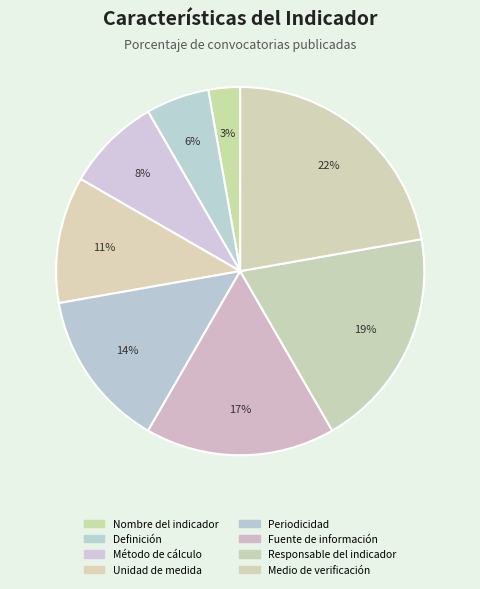

What is the smallest slice in the pie chart?

Nombre del indicador